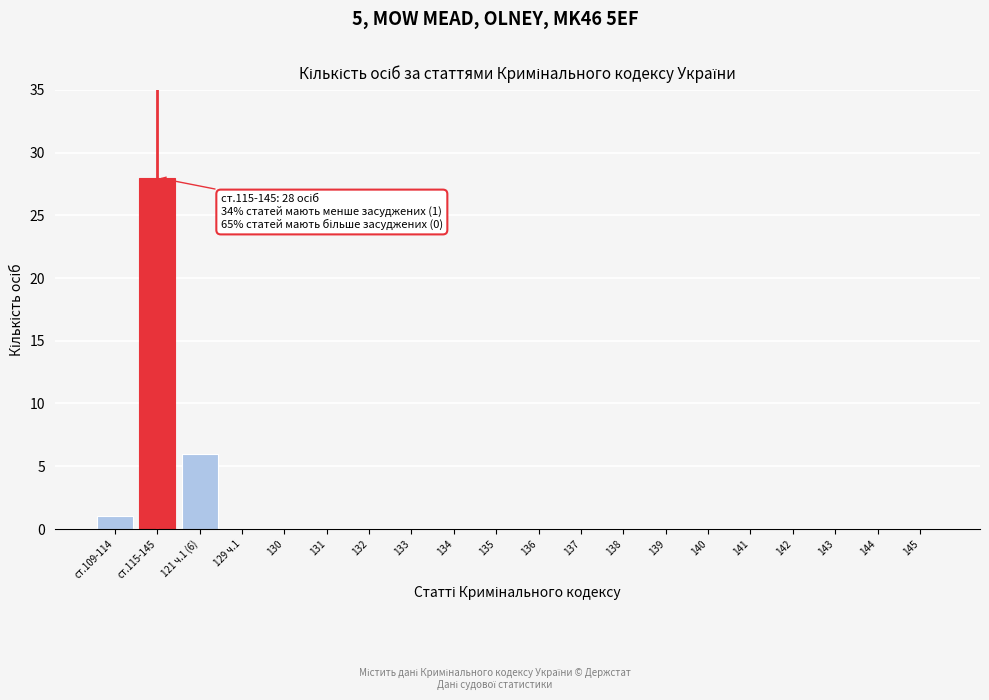

Reading left to right, extract all data points from this chart.

ст.109-114=1	ст.115-145=28	121 ч.1 (6)=6	129 ч.1=0	130=0	131=0	132=0	133=0	134=0	135=0	136=0	137=0	138=0	139=0	140=0	141=0	142=0	143=0	144=0	145=0